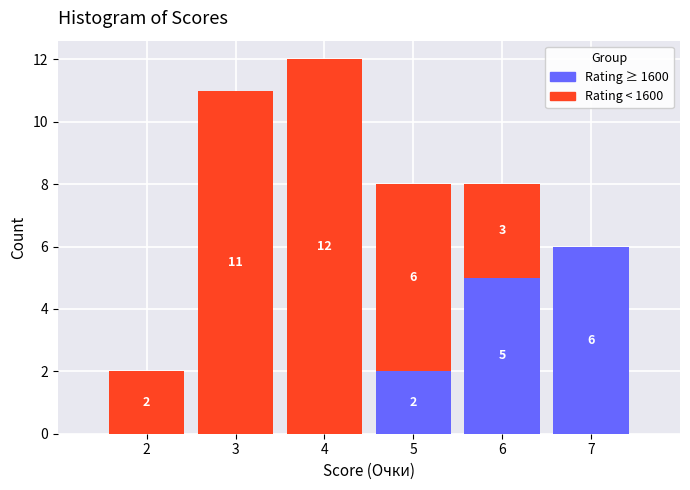

Which range on the x-axis has the tallest stacked bar (by total height)?

3.5 to 4.5